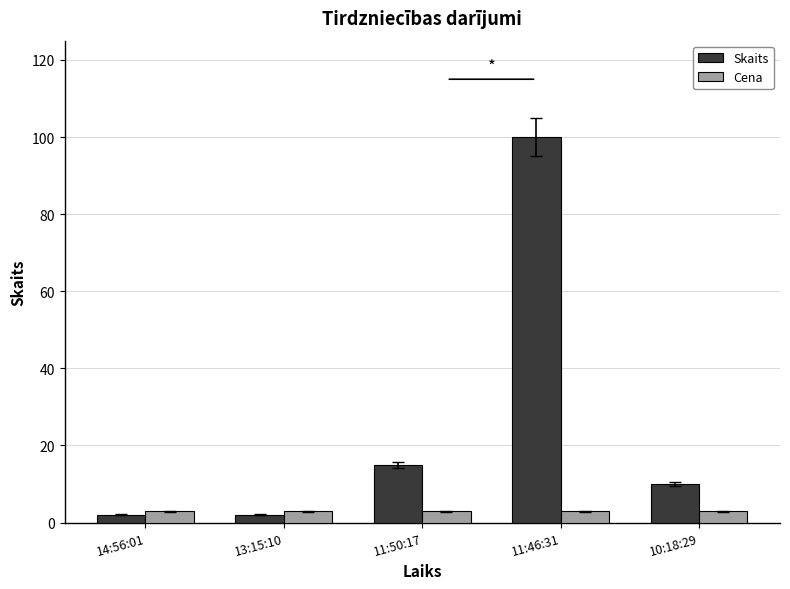

What is the difference between the highest and lowest values at 10:18:29?

7.1